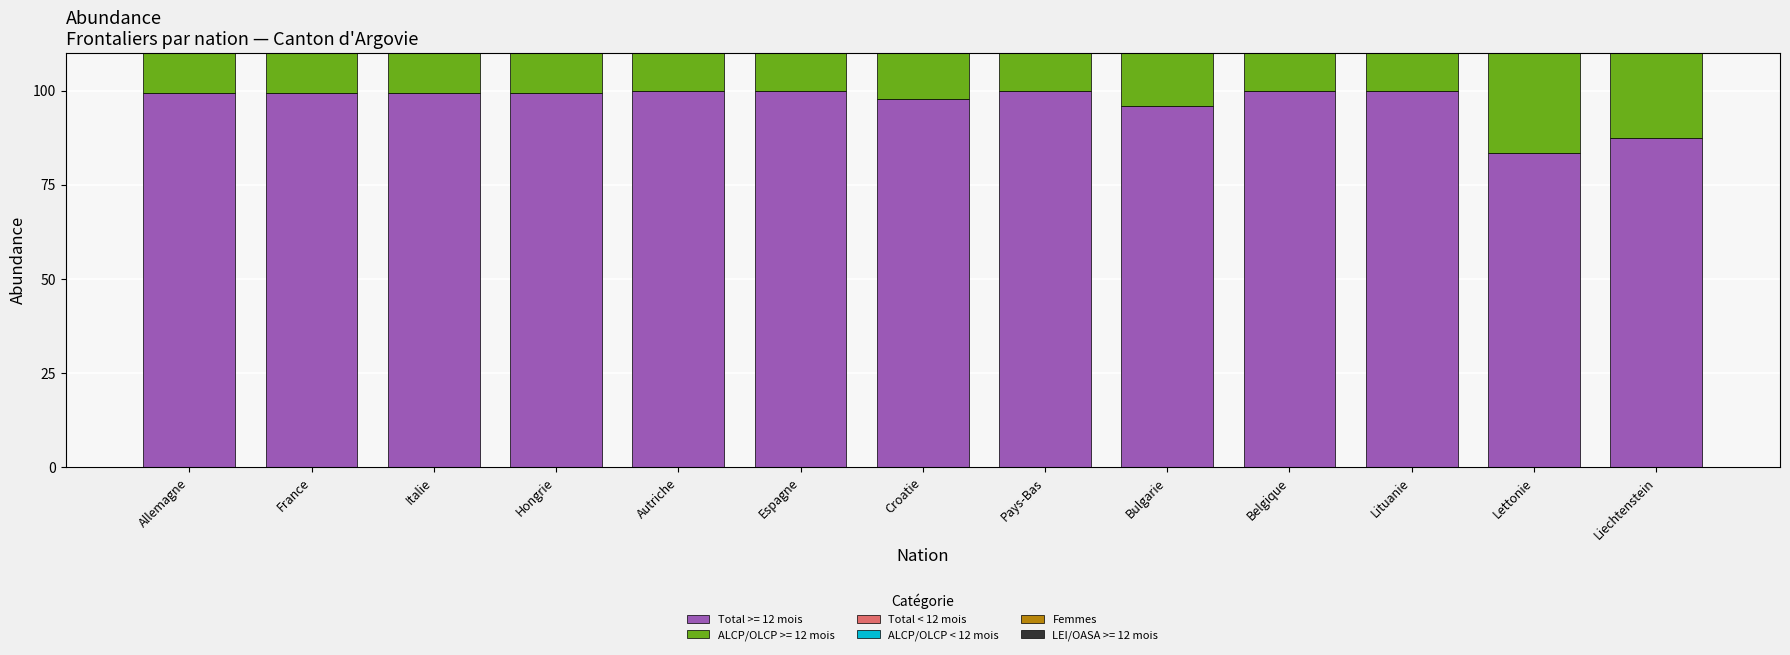

What value does the Total < 12 mois series have at Lettonie?

16.7